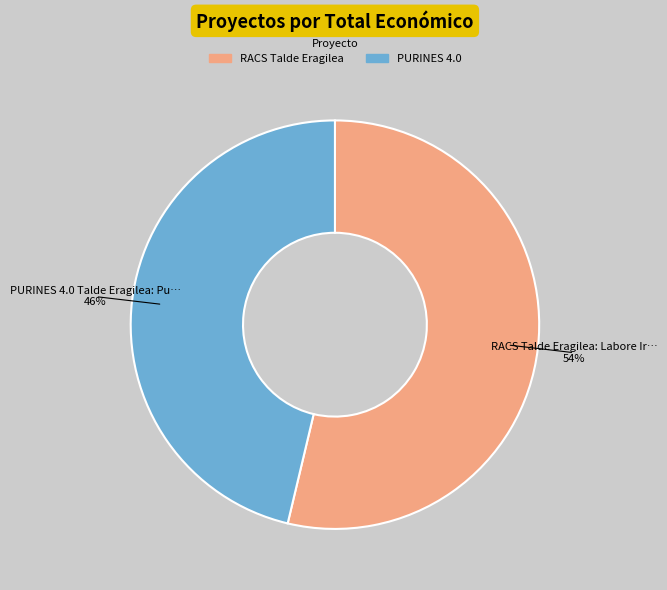

Which slice is the smallest?

PURINES 4.0